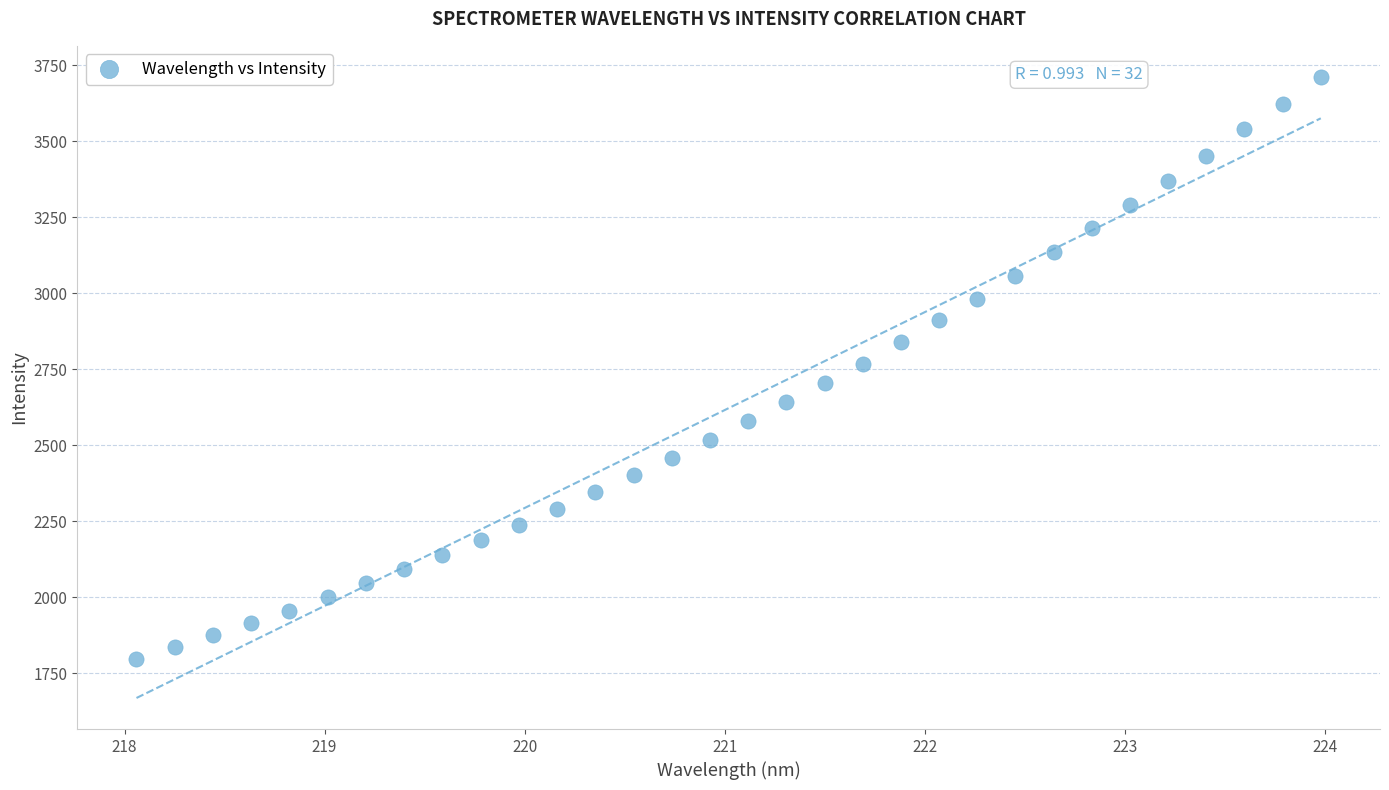

What is the range of X values (max minus min)?

5.9